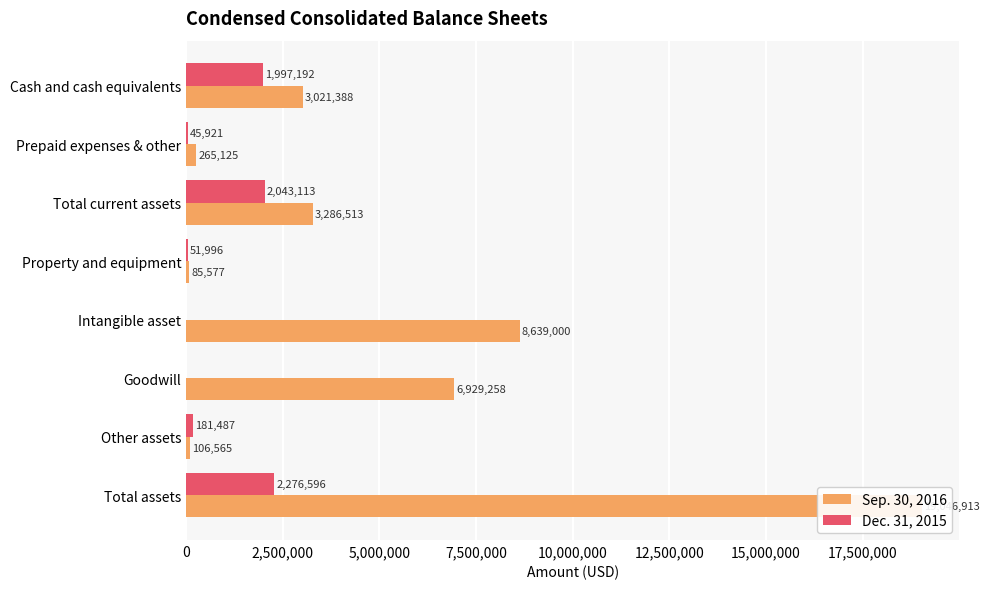

Is it true that Sep. 30, 2016 equals 27904770 at 17,500,000?

False